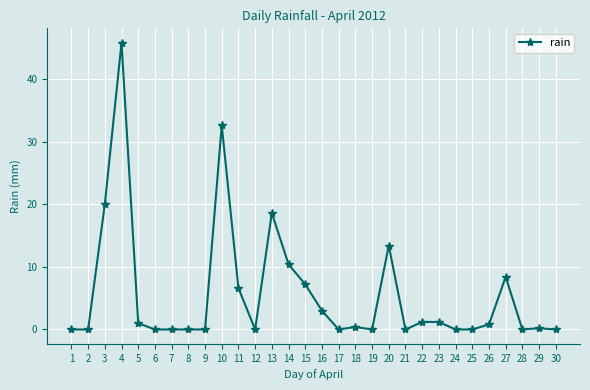

At which category does the data reach its first local peak?

4